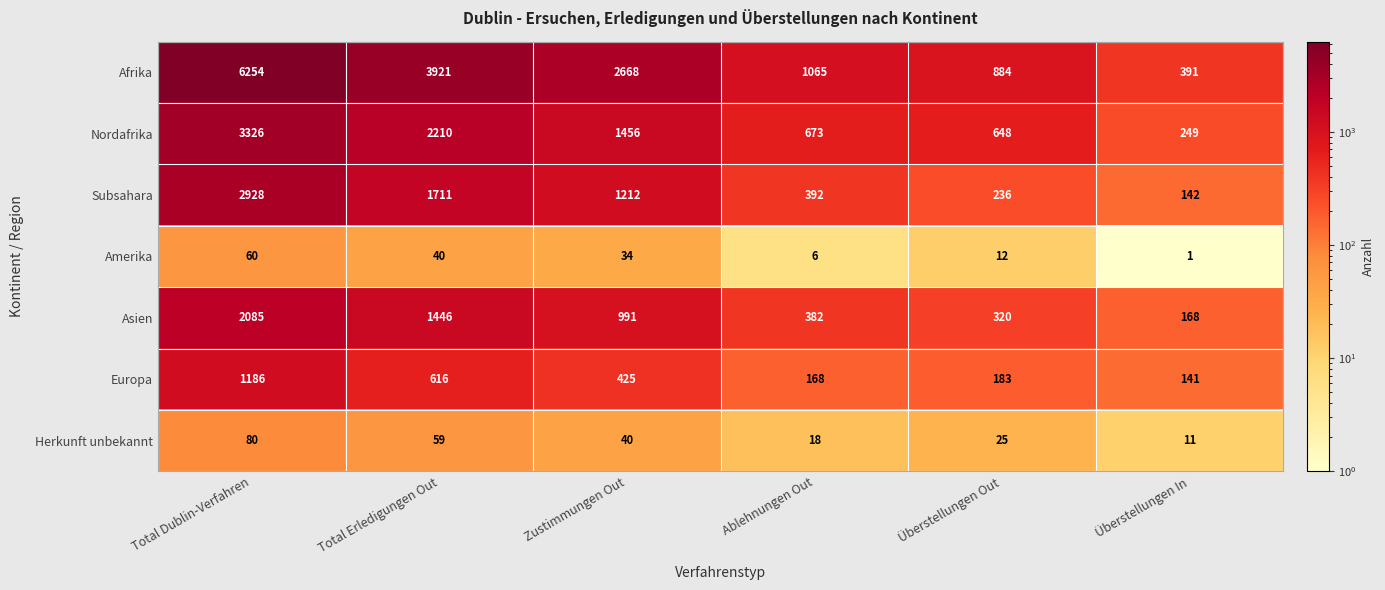

True or false: Herkunft unbekannt has a value of 8 at Ablehnungen Out.

False